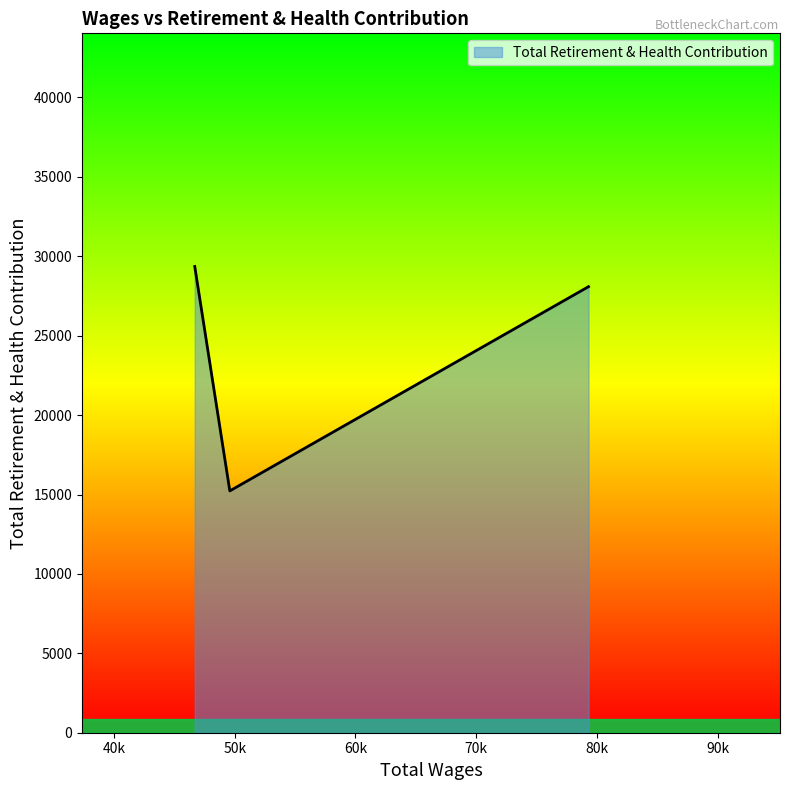

What is the smallest value displayed?

15227